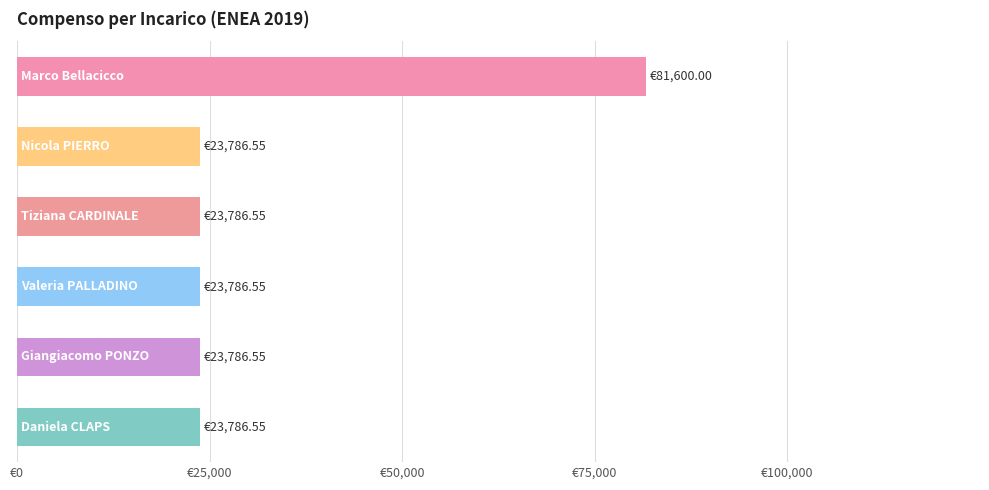

Are the bars horizontal?

Yes